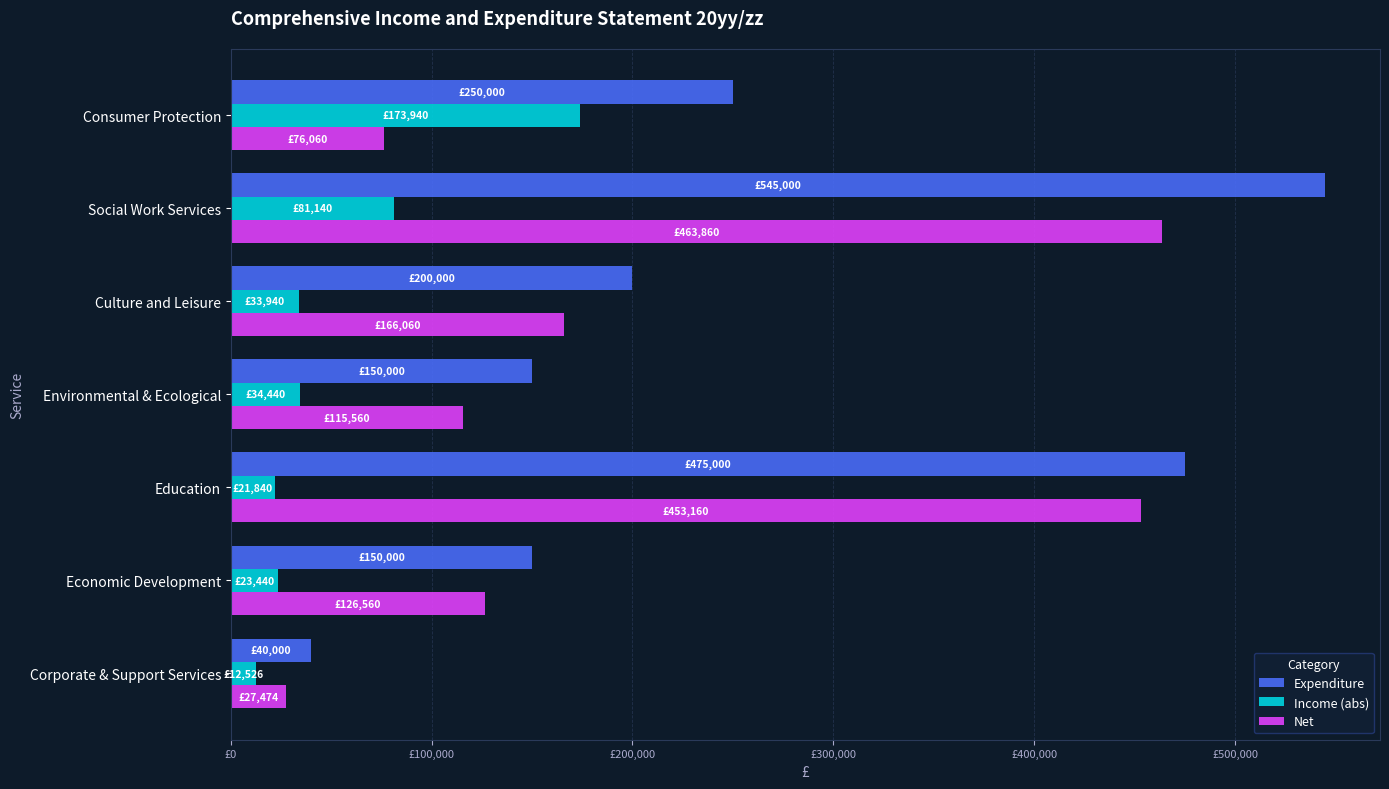

Which label corresponds to the smallest value in the chart?

Corporate & Support Services